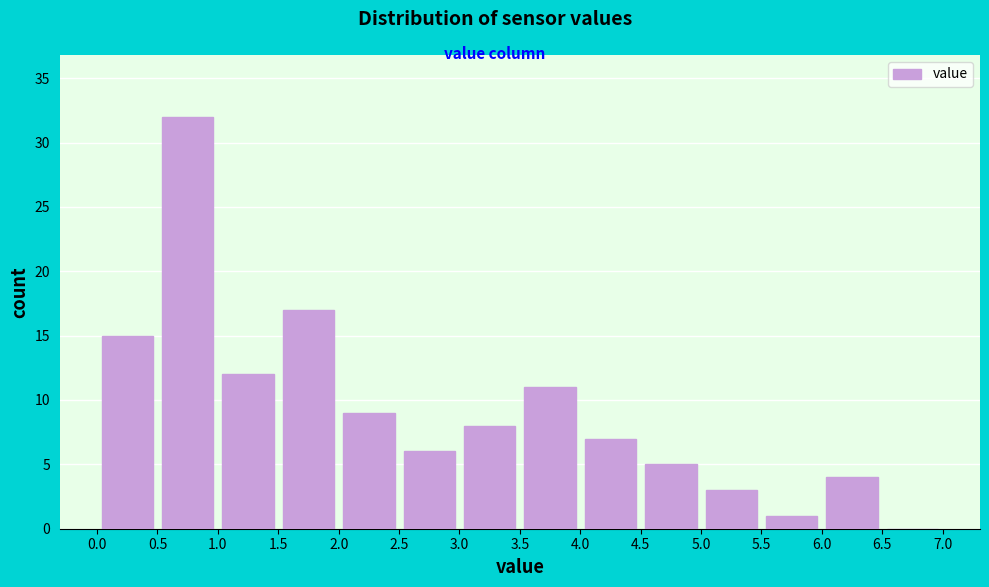

Reading left to right, list every bar in this chart as the range it spans on the x-axis followed by its height. The values are not printed on the chart, so give them approximately, as read against the axis.

0.0 to 0.5: 15
0.5 to 1.0: 32
1.0 to 1.5: 12
1.5 to 2.0: 17
2.0 to 2.5: 9
2.5 to 3.0: 6
3.0 to 3.5: 8
3.5 to 4.0: 11
4.0 to 4.5: 7
4.5 to 5.0: 5
5.0 to 5.5: 3
5.5 to 6.0: 1
6.0 to 6.5: 4
6.5 to 7.0: 0